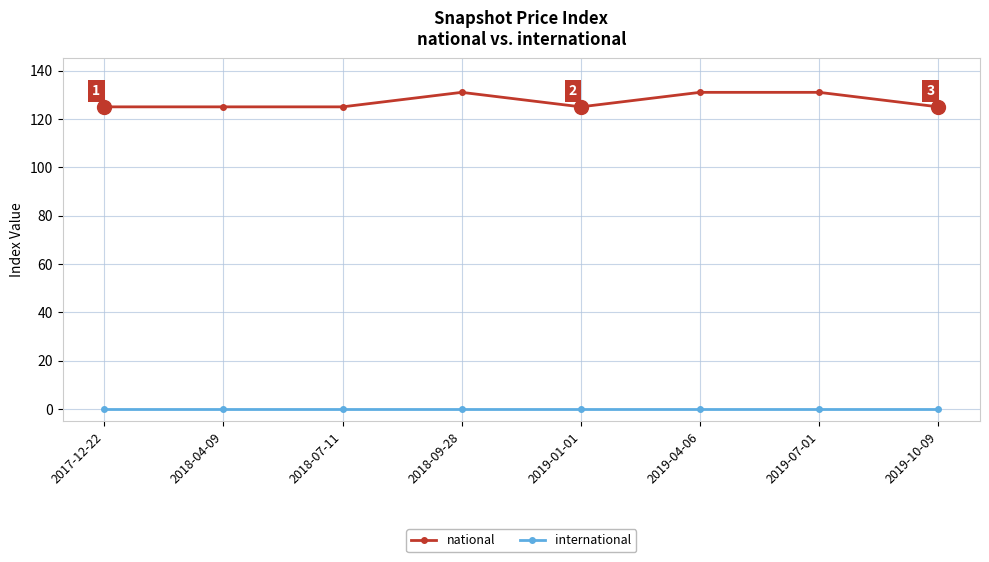

The value of national at 2018-04-09 is 204. True or false?

False